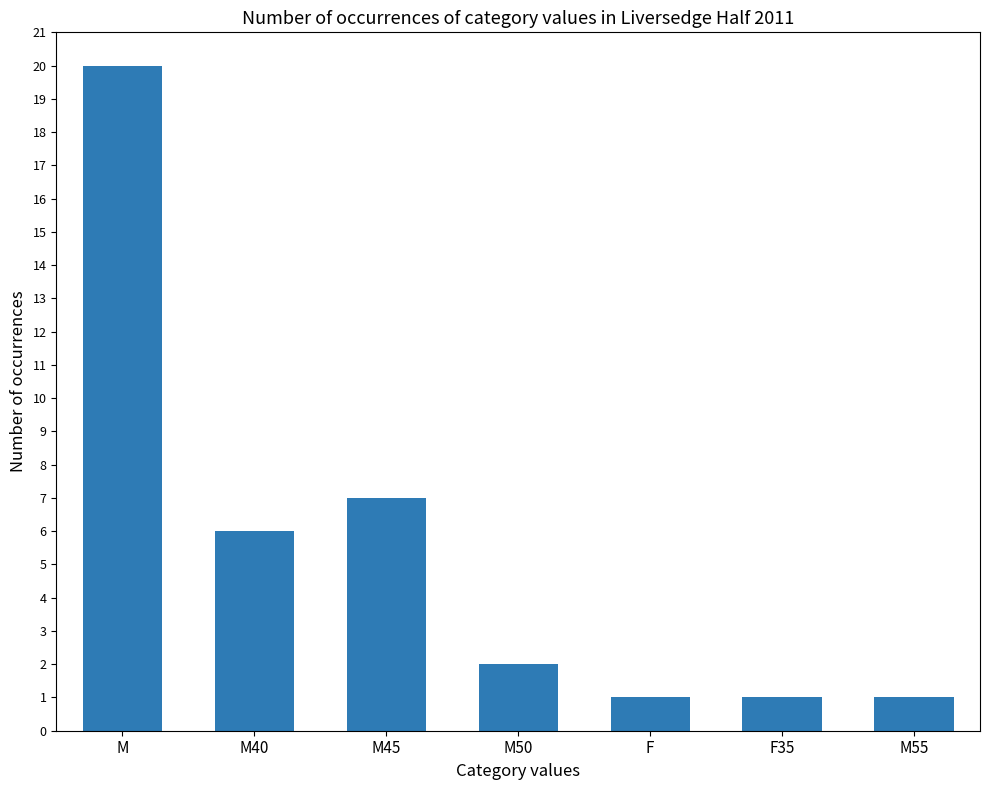

The chart shows a value of 6 at M40. True or false?

True